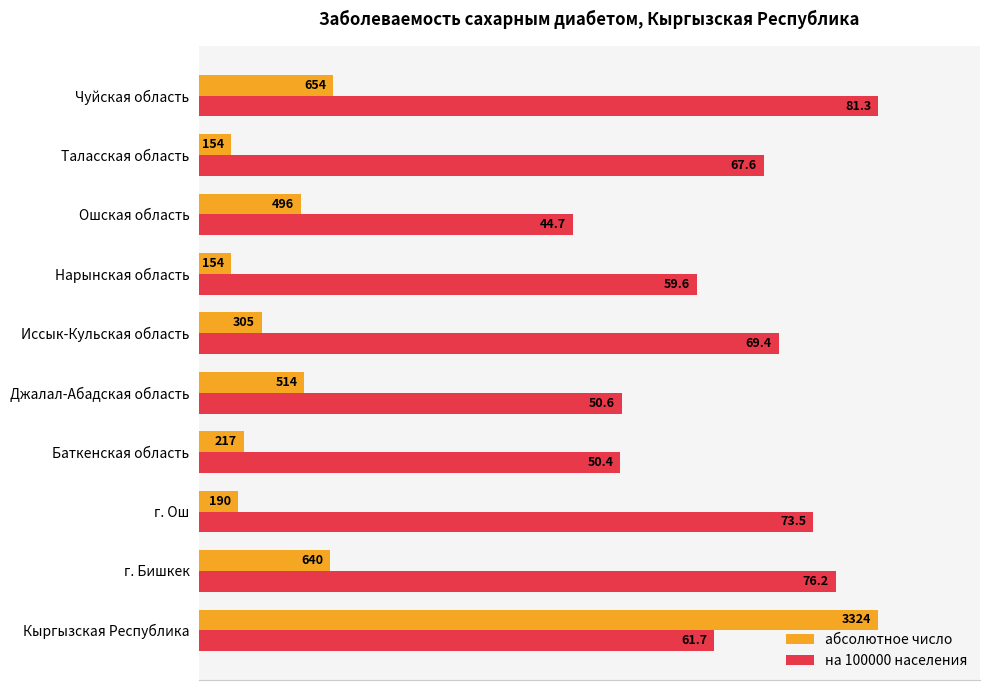

What are all the series names shown in the legend?

абсолютное число, на 100000 населения